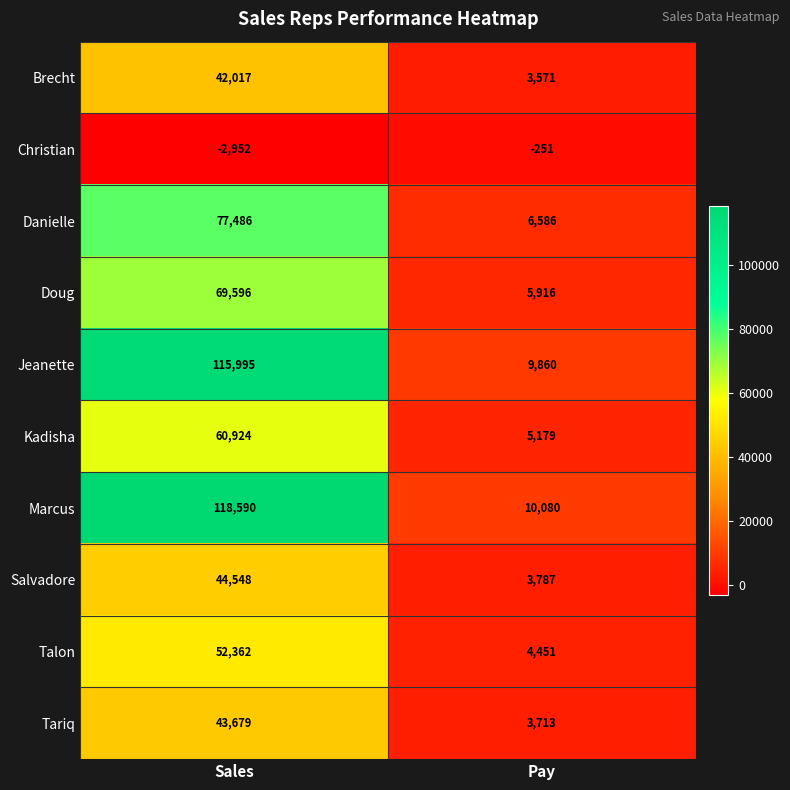

Which label corresponds to the smallest value in the chart?

Sales